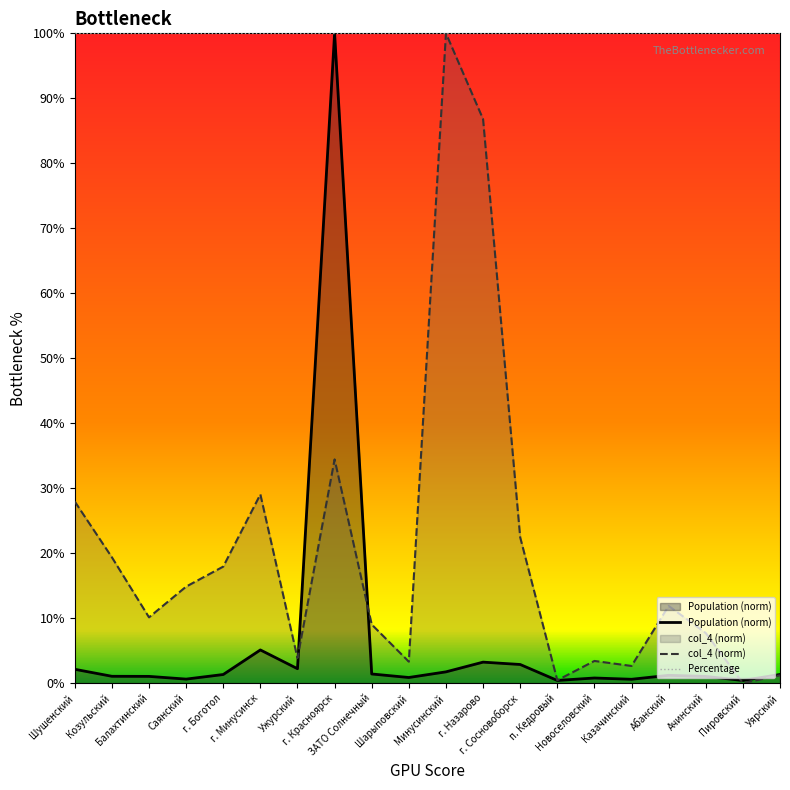

True or false: Percentage and Population (norm) intersect in this chart.

False